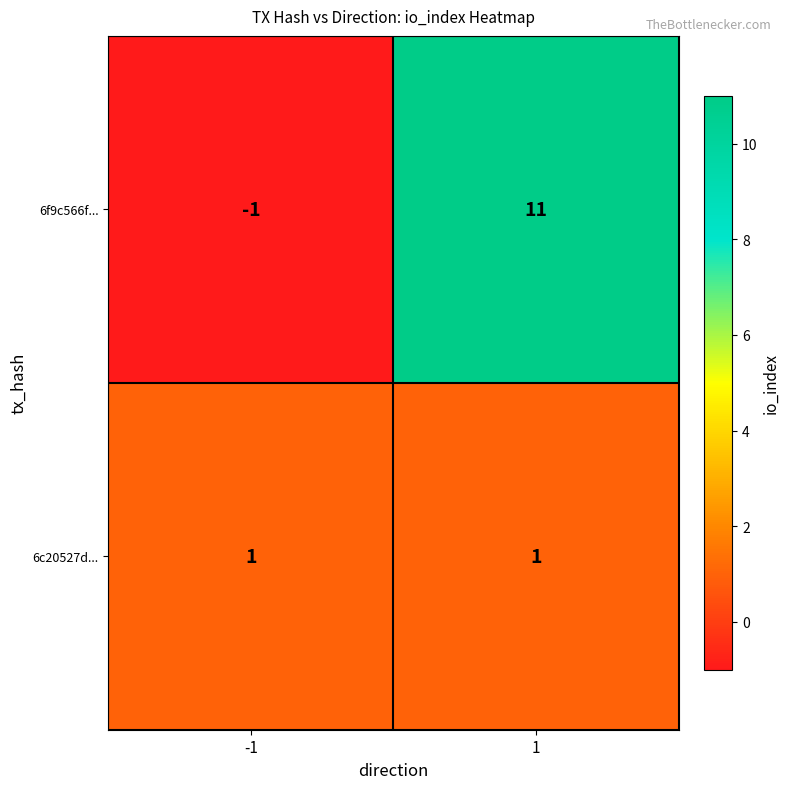

Is it true that 6f9c566f... equals -1 at -1?

True